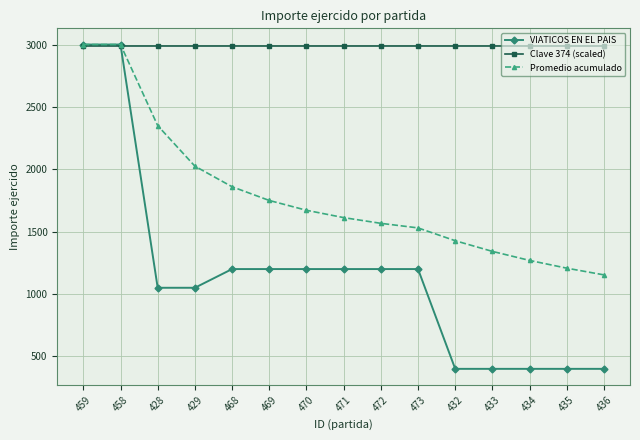

Count the number of categories in the chart.

15